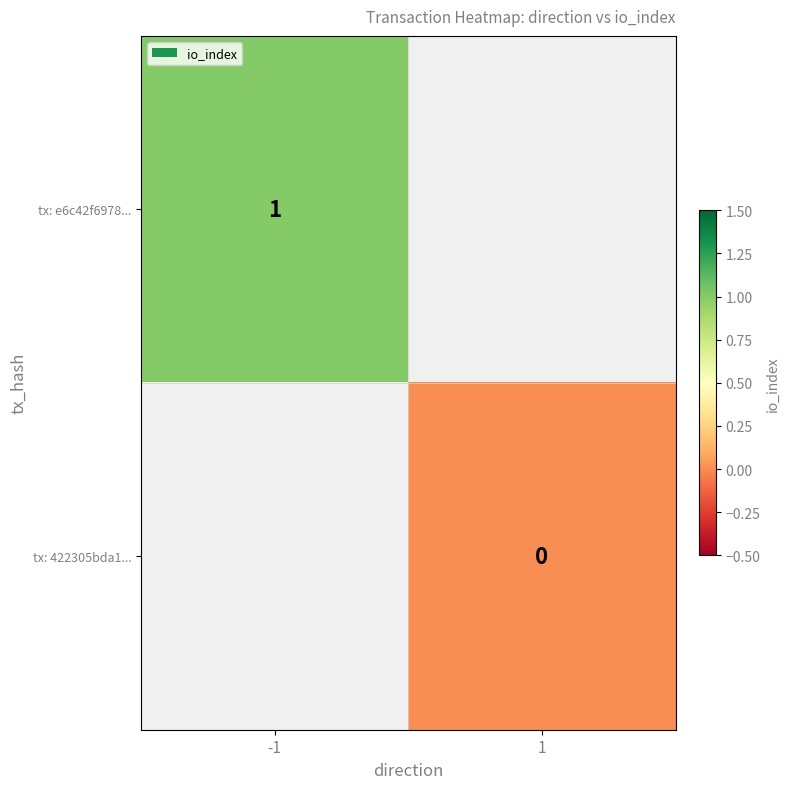

At how many categories does at least one series exceed 0?

1